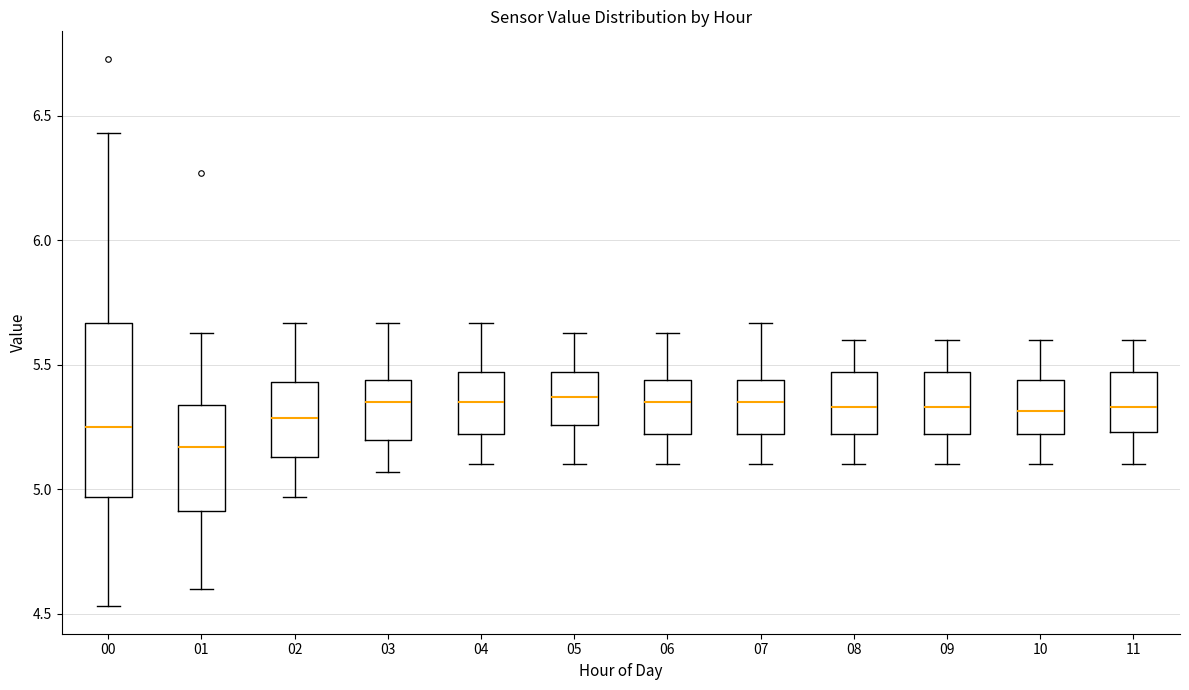

Where does the lower whisker of the box at x = 08 end on the y-axis? The values are not printed on the chart, so give them approximately, as read against the axis.

5.10